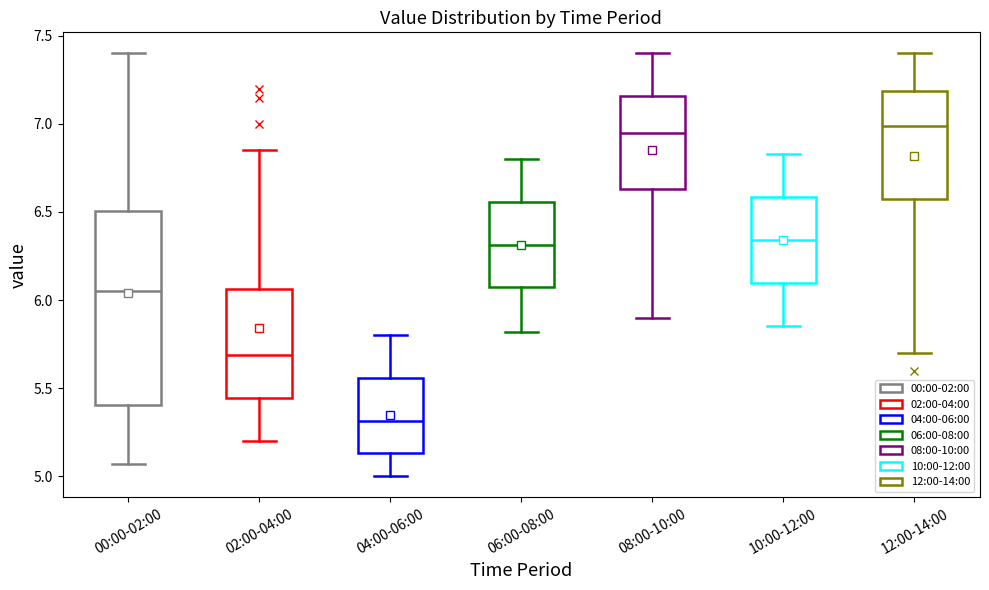

Reading left to right, read every box against the y-axis: the position of its median line, the range the box covers, and the ends of its whiskers. The values are not printed on the chart, so give them approximately, as read against the axis.

00:00-02:00: median 6.05, box 5.40 to 6.50, whiskers 5.05 to 7.40
02:00-04:00: median 5.70, box 5.45 to 6.05, whiskers 5.20 to 6.85
04:00-06:00: median 5.30, box 5.15 to 5.55, whiskers 5.00 to 5.80
06:00-08:00: median 6.30, box 6.05 to 6.55, whiskers 5.80 to 6.80
08:00-10:00: median 6.95, box 6.65 to 7.15, whiskers 5.90 to 7.40
10:00-12:00: median 6.35, box 6.10 to 6.60, whiskers 5.85 to 6.85
12:00-14:00: median 7.00, box 6.60 to 7.20, whiskers 5.70 to 7.40